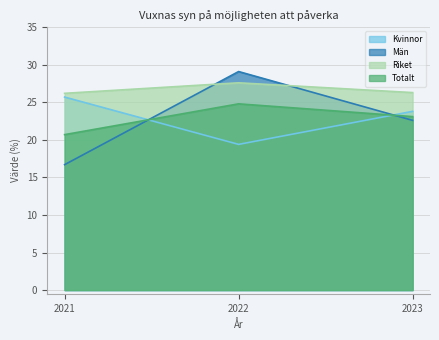

Reading left to right, transcribe all the data shown in this chart.

Kvinnor: 25.7	19.4	23.8
Män: 16.7	29.1	22.6
Riket: 26.2	27.6	26.3
Totalt: 20.7	24.8	23.1